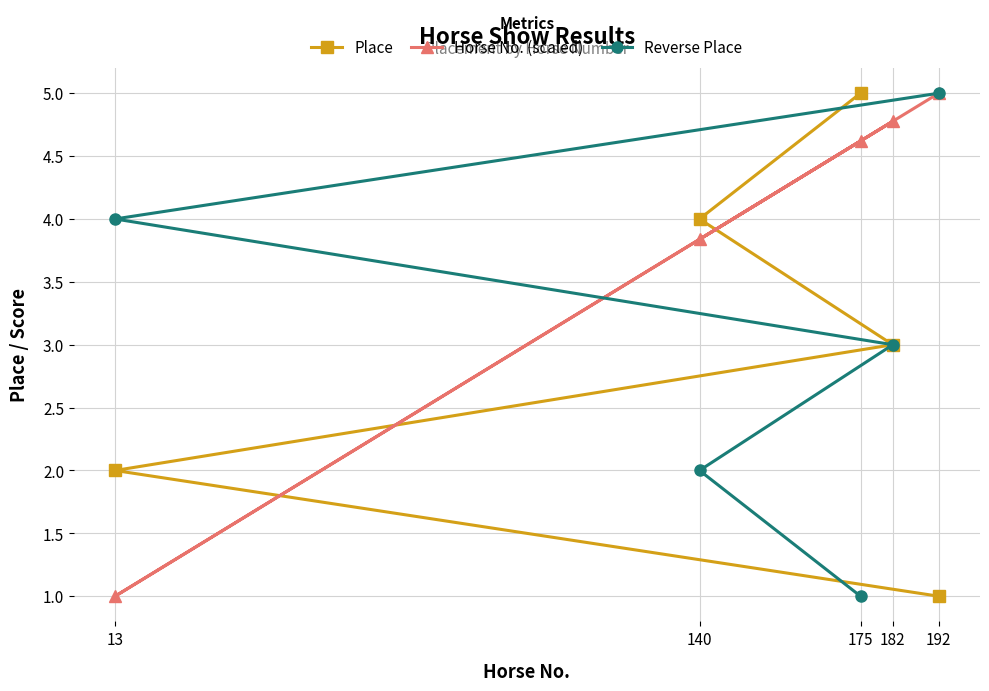

Does the chart have visible grid lines?

Yes